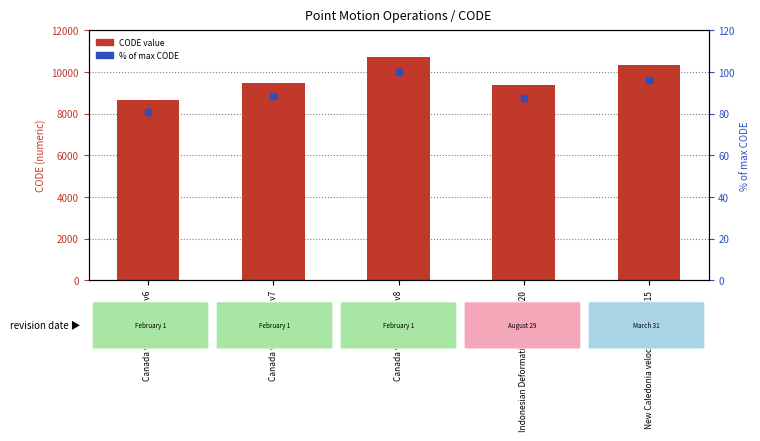

Which series reaches the maximum Y coordinate?

CODE (point motion operation)